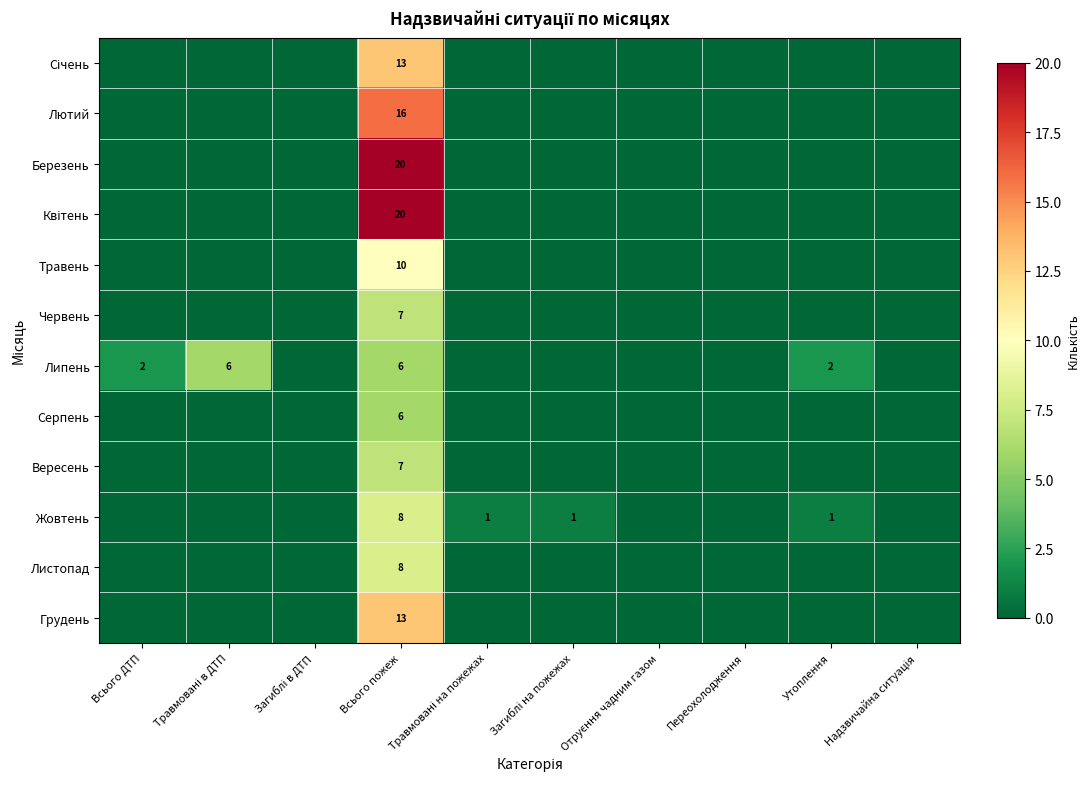

How many values in the Вересень series exceed 0?

1